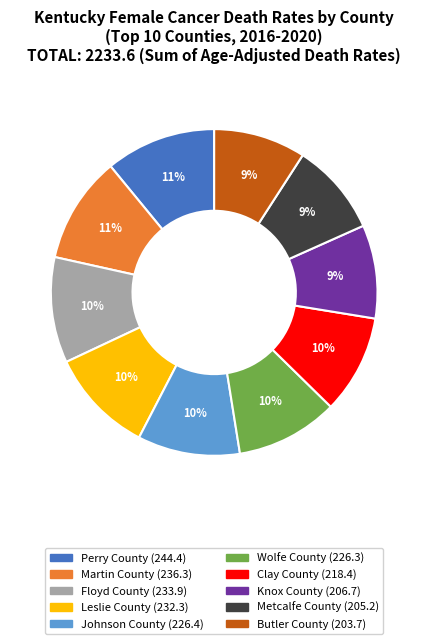

Combined, do Metcalfe County and Perry County account for over 50%?

No